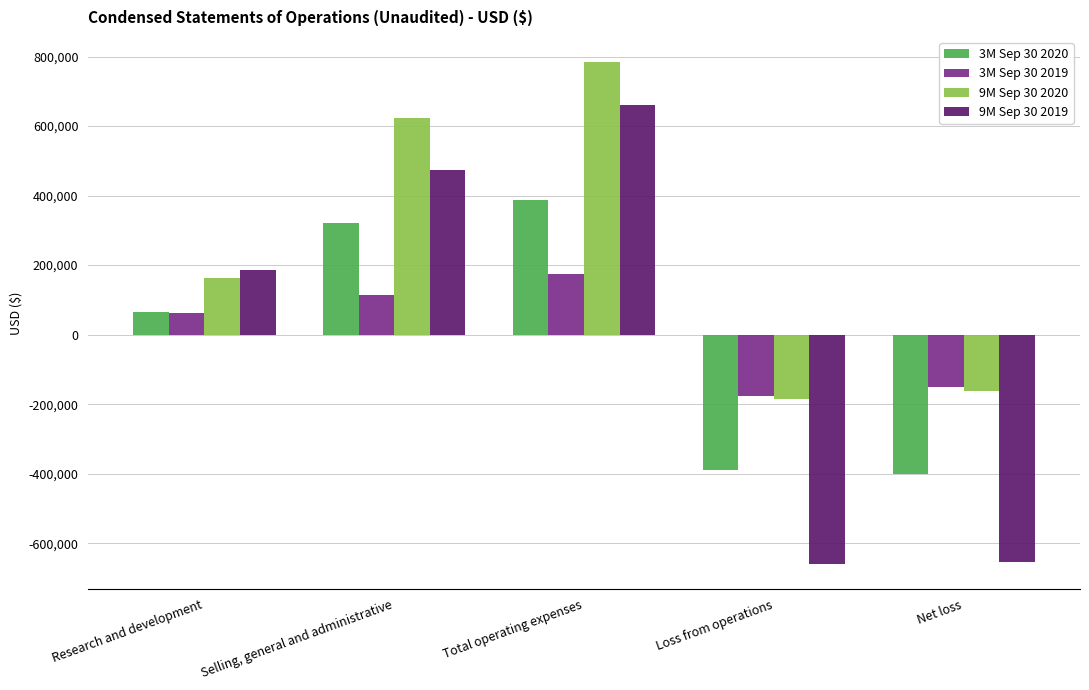

Count the number of categories in the chart.

5